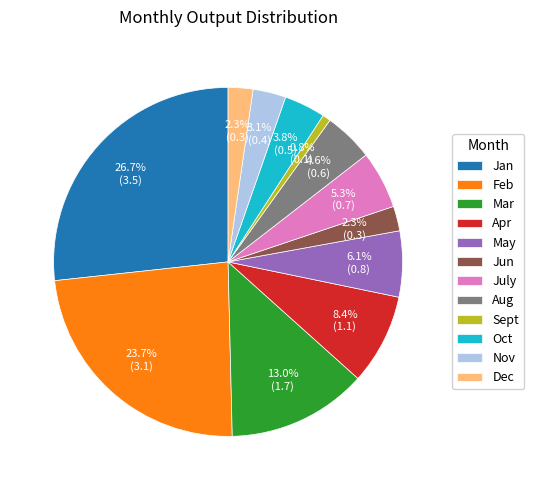

What percentage is the Dec slice, to the nearest percent?

2%